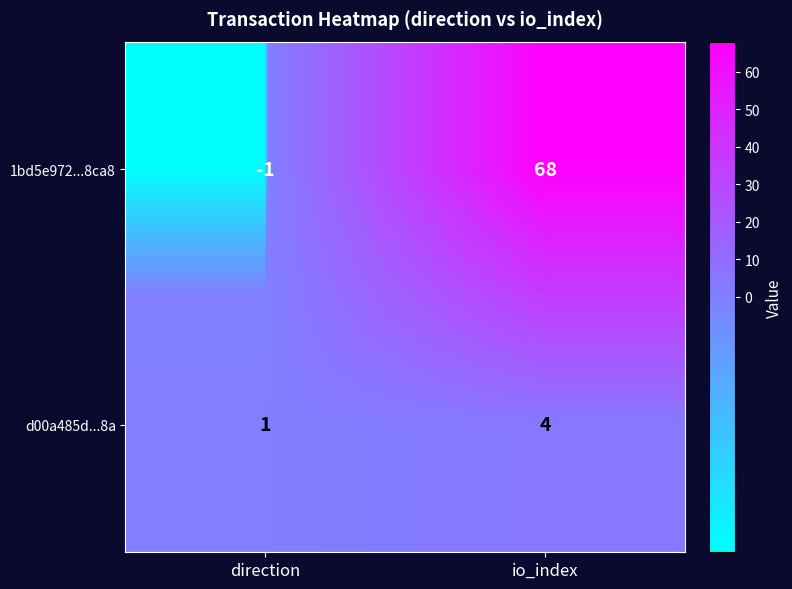

What is the maximum value shown in the chart?

68